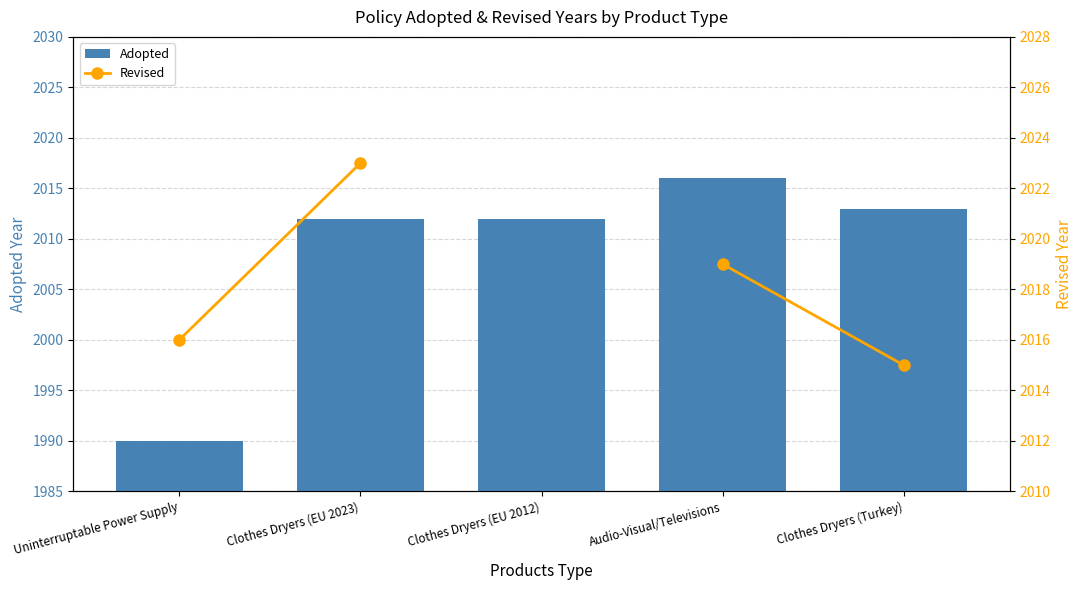

What position from the left is Clothes Dryers (Turkey)?

5